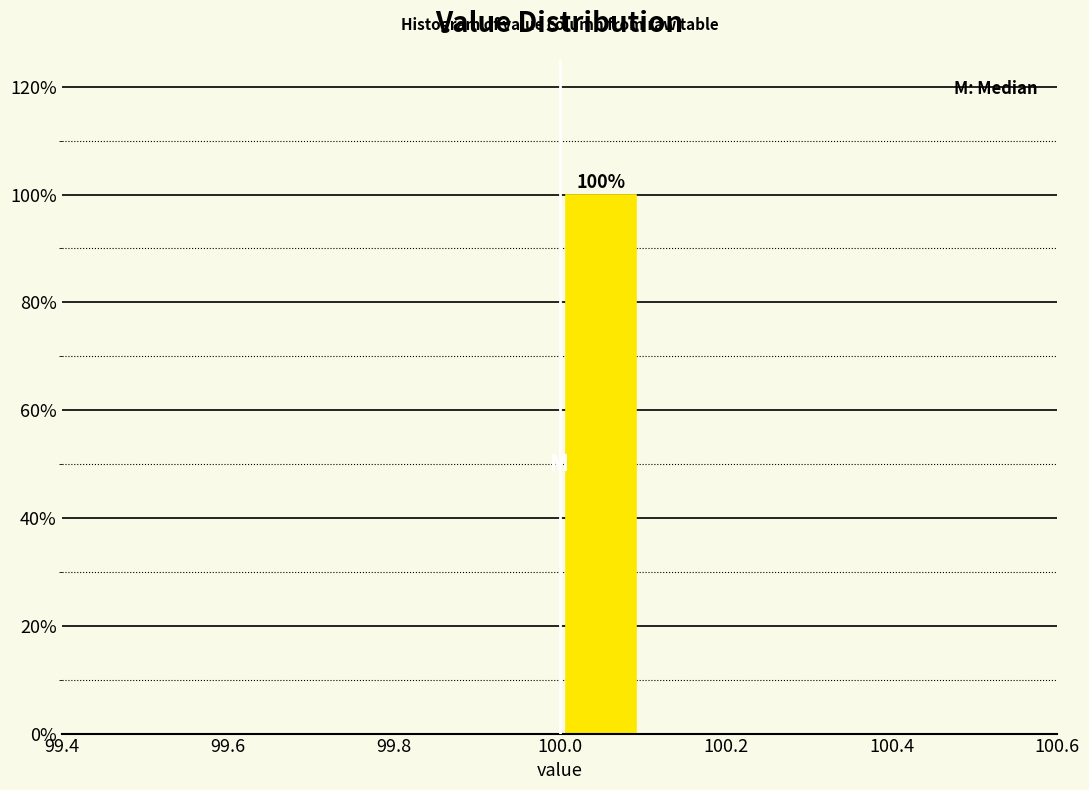

Which range on the x-axis has the tallest bar?

100.0 to 100.1